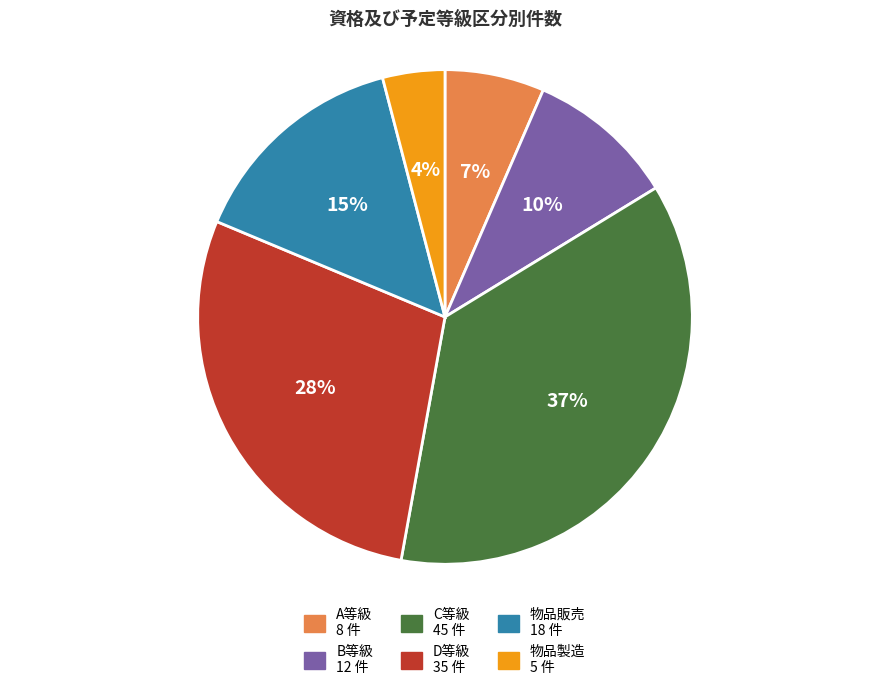

To the nearest percent, what is the difference between the largest and smallest slice percentages?

33%